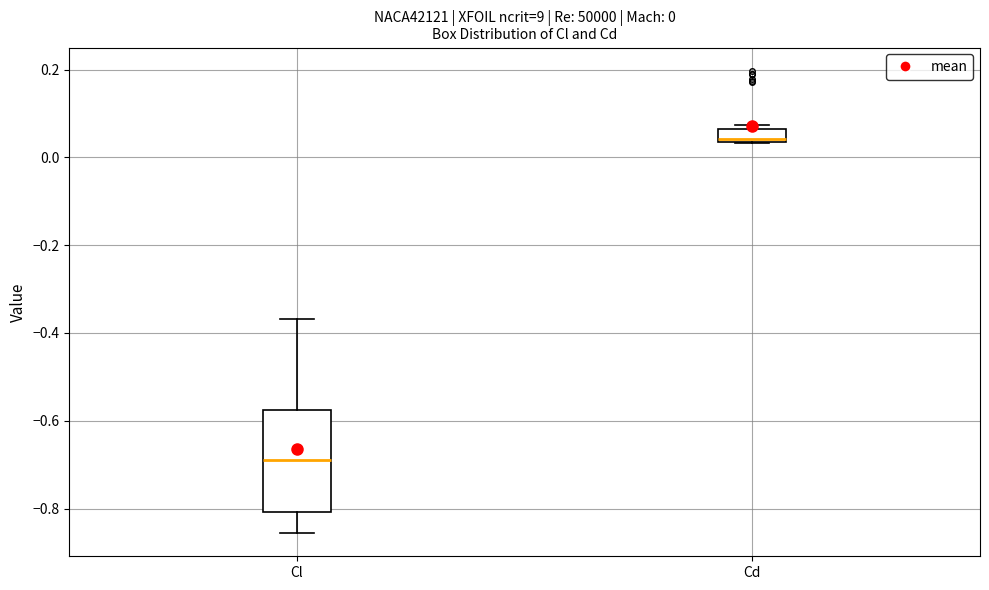

Which box has the lowest median line?

Cl